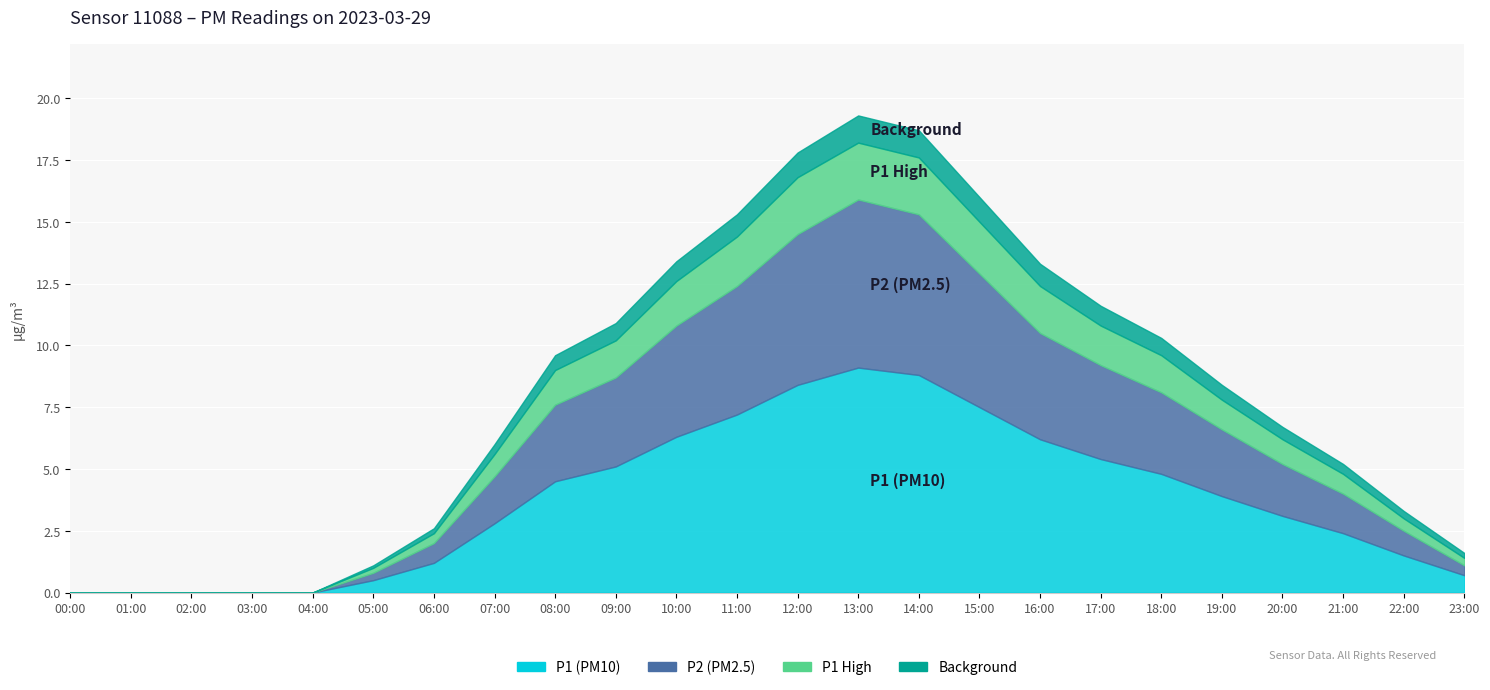

Where is Background nearest to the value 0?

00:00